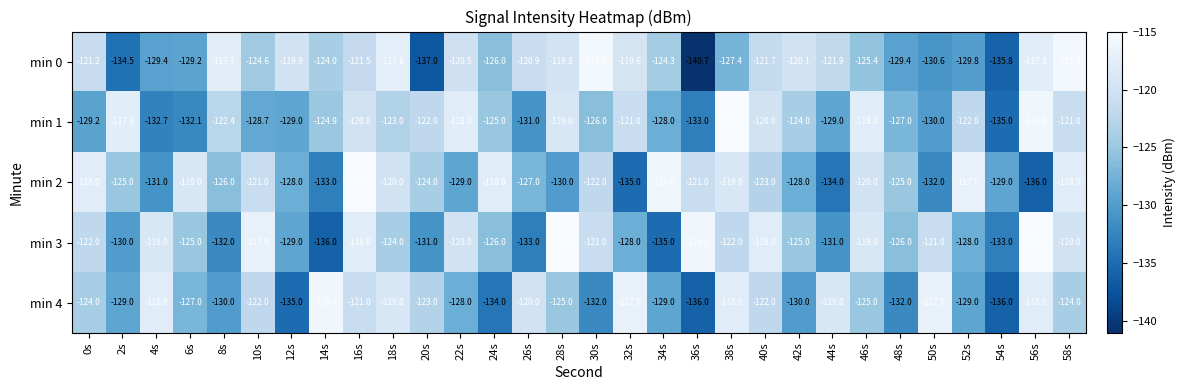

True or false: min 1 has a value of -128.0 at 34s.

True